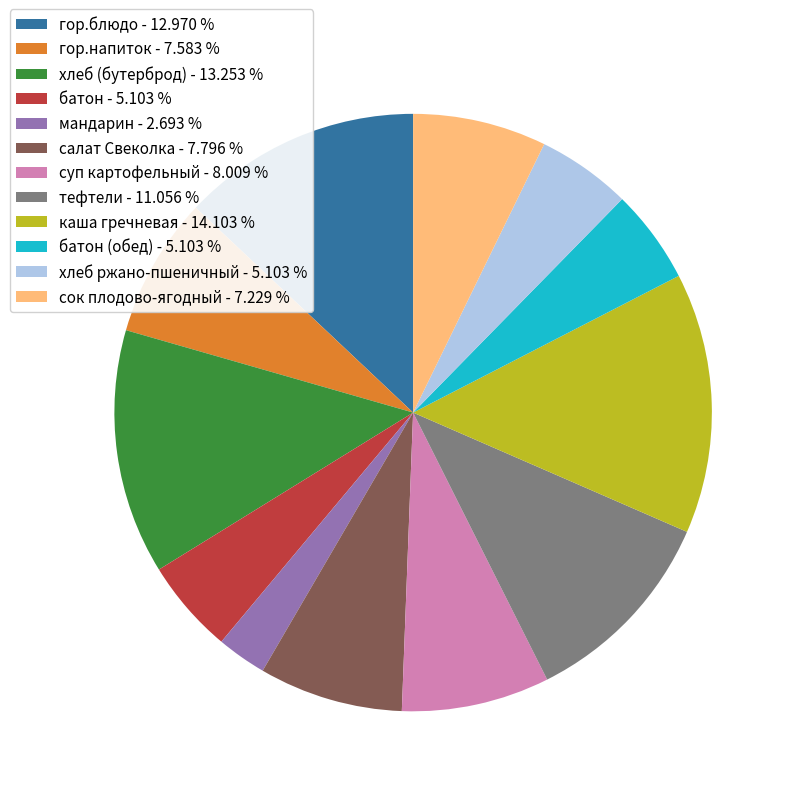

Does any single category account for the majority?

No